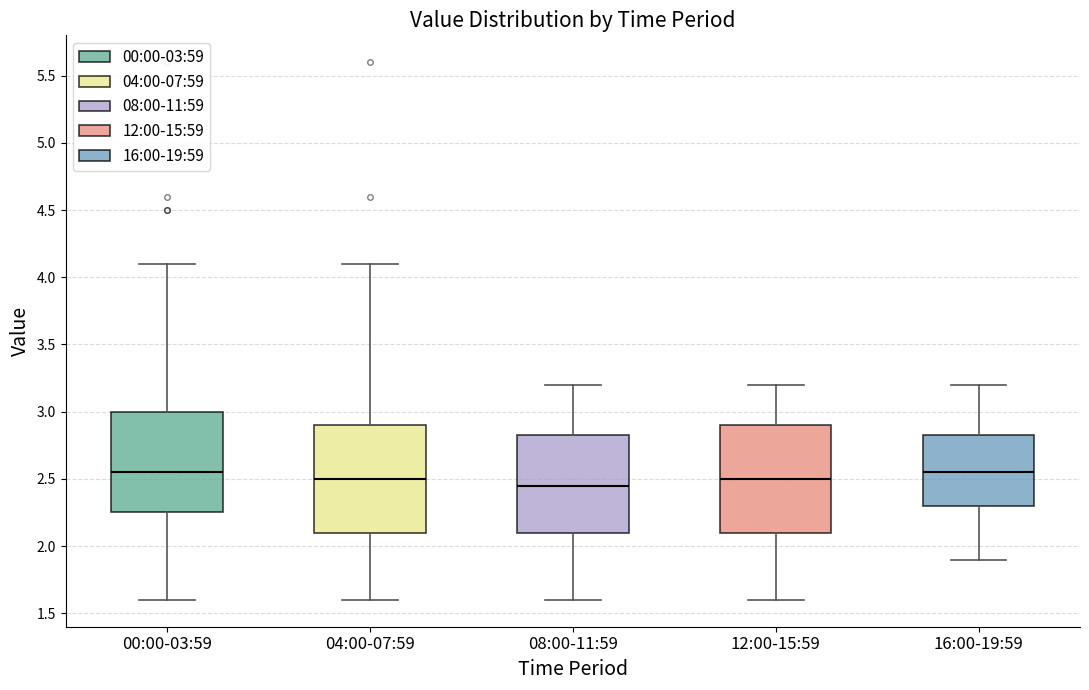

Reading left to right, transcribe this box plot: for each box, give where its median line is, the range the box spans, and where its two whiskers end, as read against the y-axis. The values are not printed on the chart, so give them approximately, as read against the axis.

00:00-03:59: median 2.55, box 2.25 to 3.00, whiskers 1.60 to 4.10
04:00-07:59: median 2.50, box 2.10 to 2.90, whiskers 1.60 to 4.10
08:00-11:59: median 2.45, box 2.10 to 2.85, whiskers 1.60 to 3.20
12:00-15:59: median 2.50, box 2.10 to 2.90, whiskers 1.60 to 3.20
16:00-19:59: median 2.55, box 2.30 to 2.85, whiskers 1.90 to 3.20